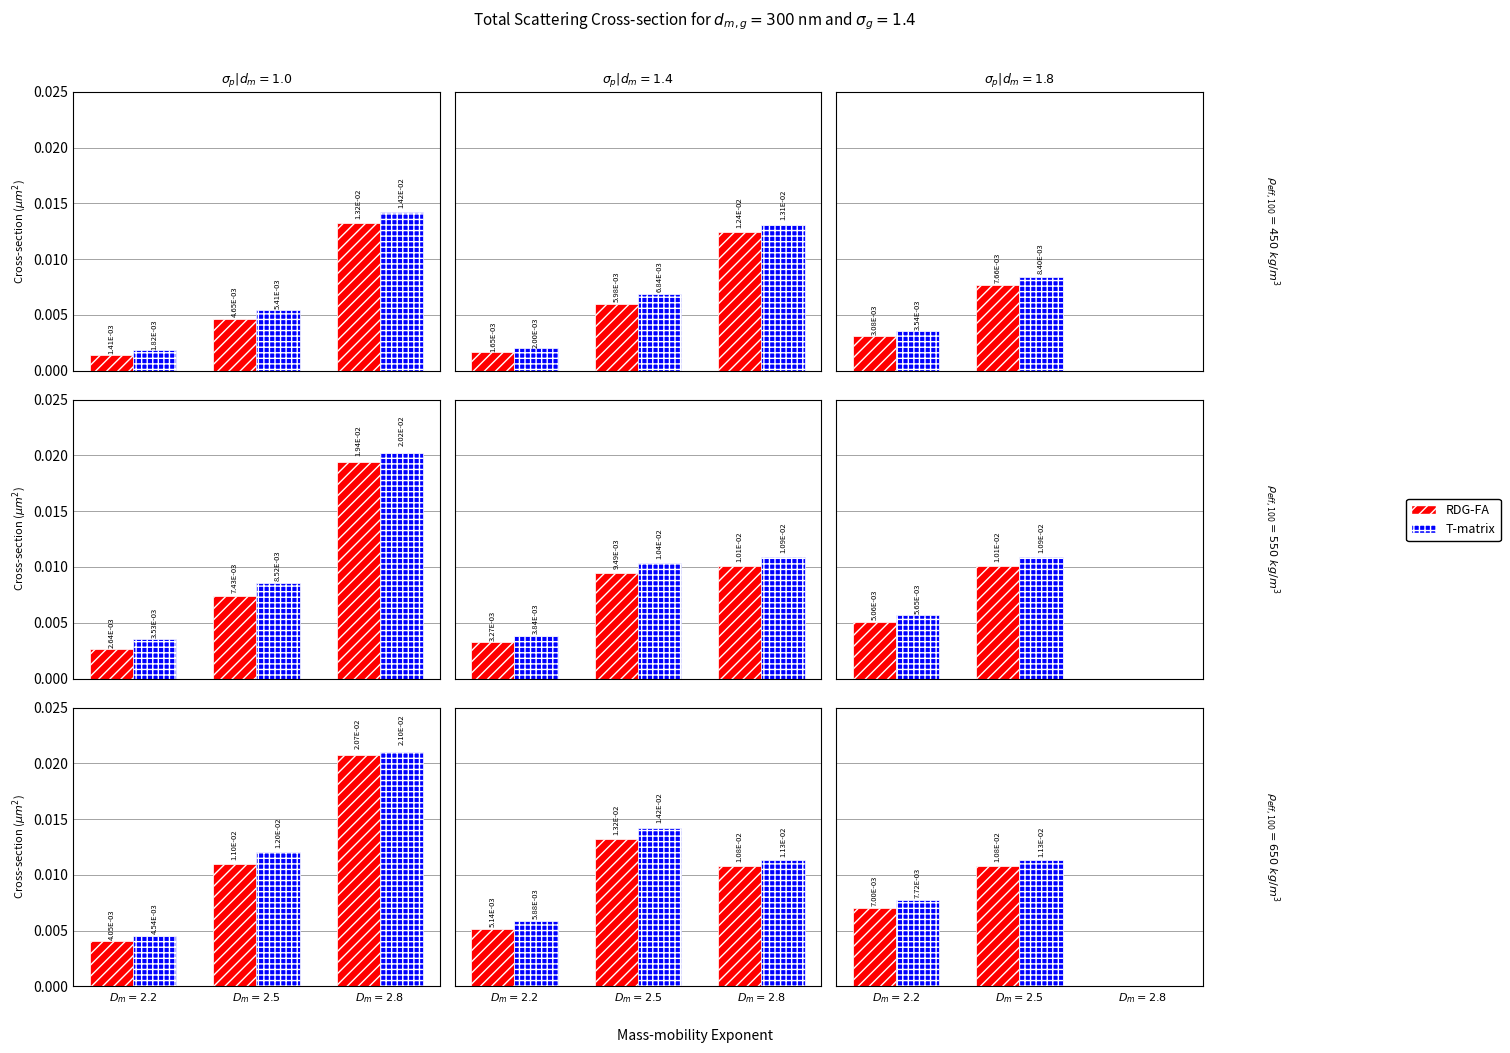

Rank the series by their average value, from lowest to highest.

RDG-FA, T-matrix